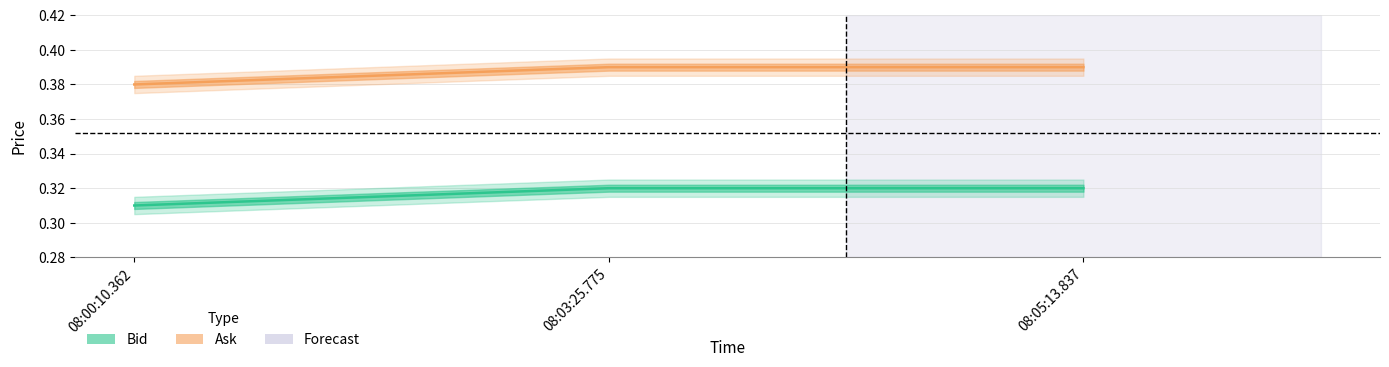

Which series has the largest range (max minus min)?

Bid